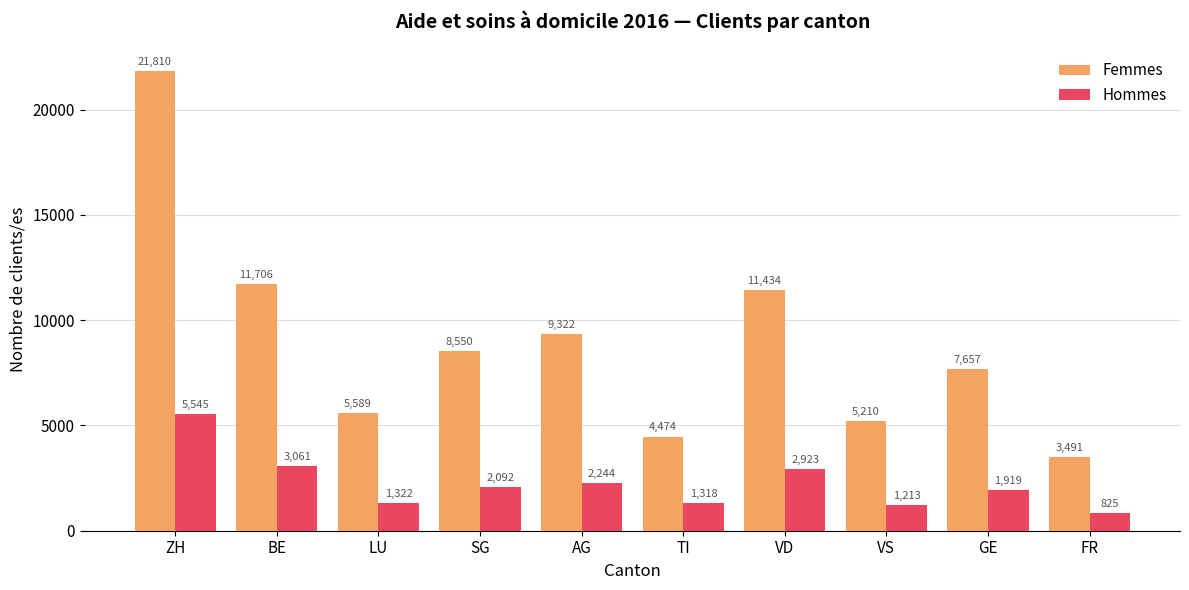

What is the sum of all Femmes values?

89243